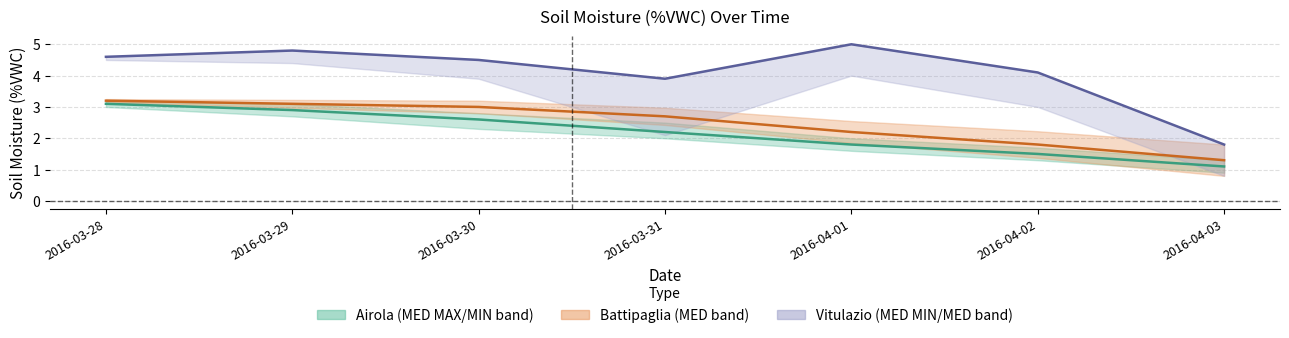

True or false: Battipaglia MED and Vitulazio MED cross at least once.

False